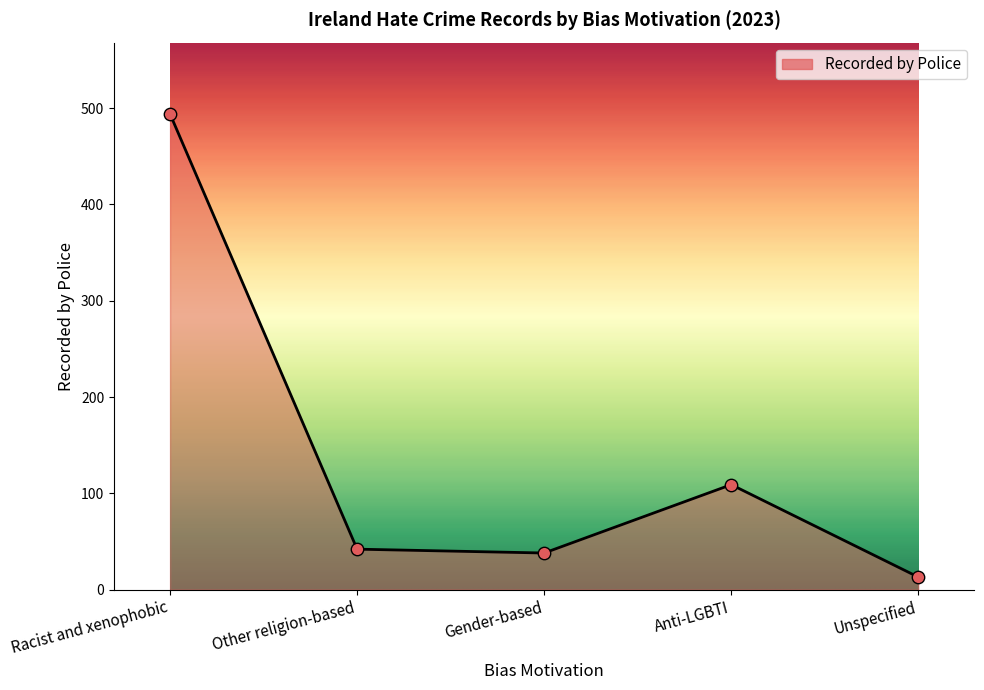

Approximately how many times larger is the value at Racist and xenophobic compared to Other religion-based?

11.8